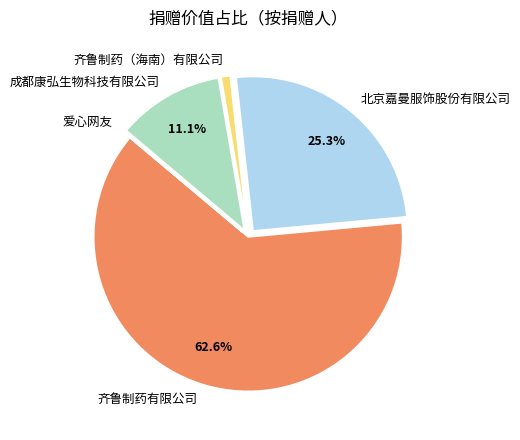

Is it true that 北京嘉曼服饰股份有限公司 is 33% of the pie?

False